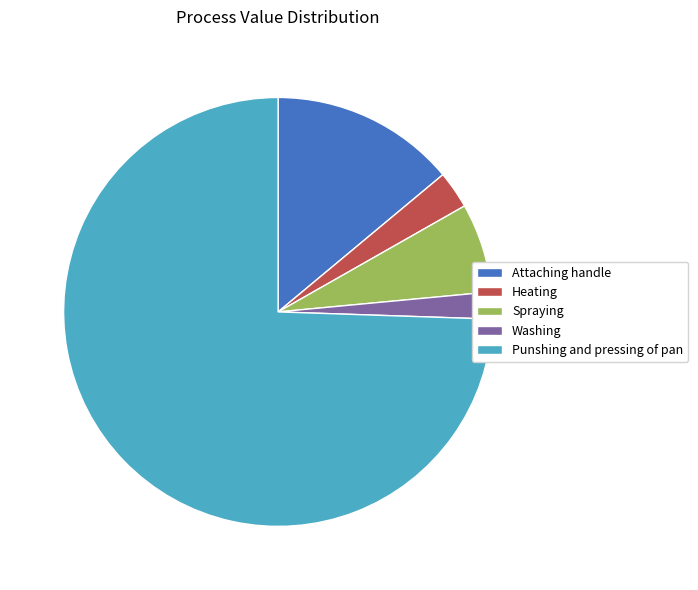

True or false: Spraying accounts for 7% of the total.

True